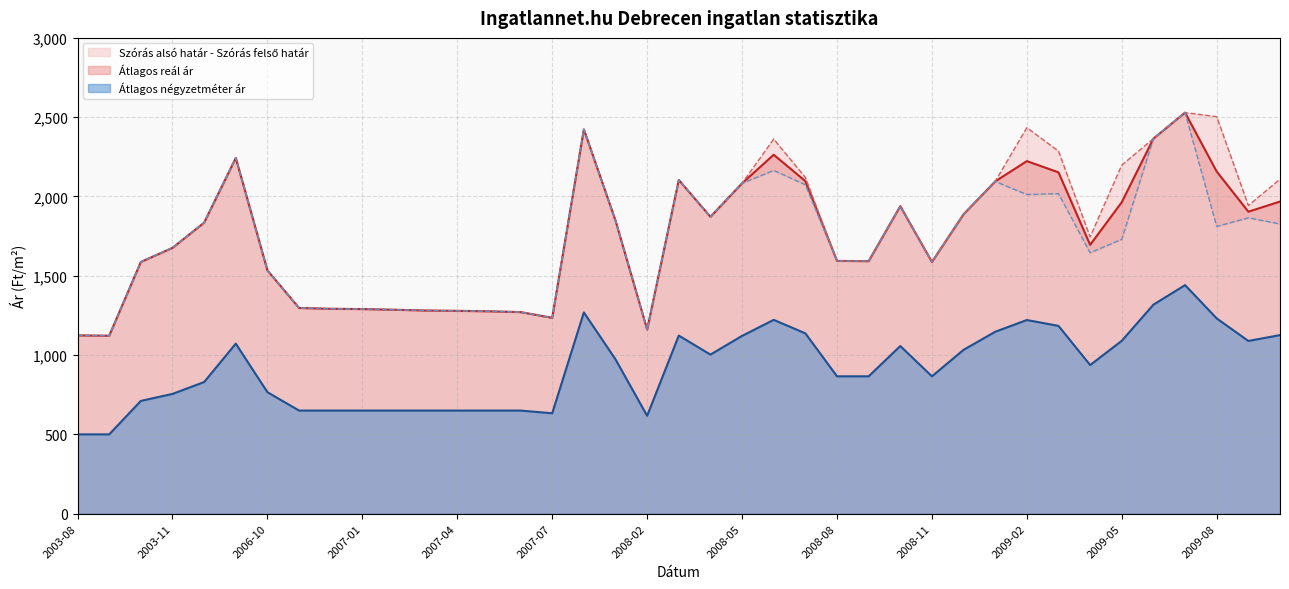

At which category does Átlagos négyzetméter ár reach its first local peak?

2006-02